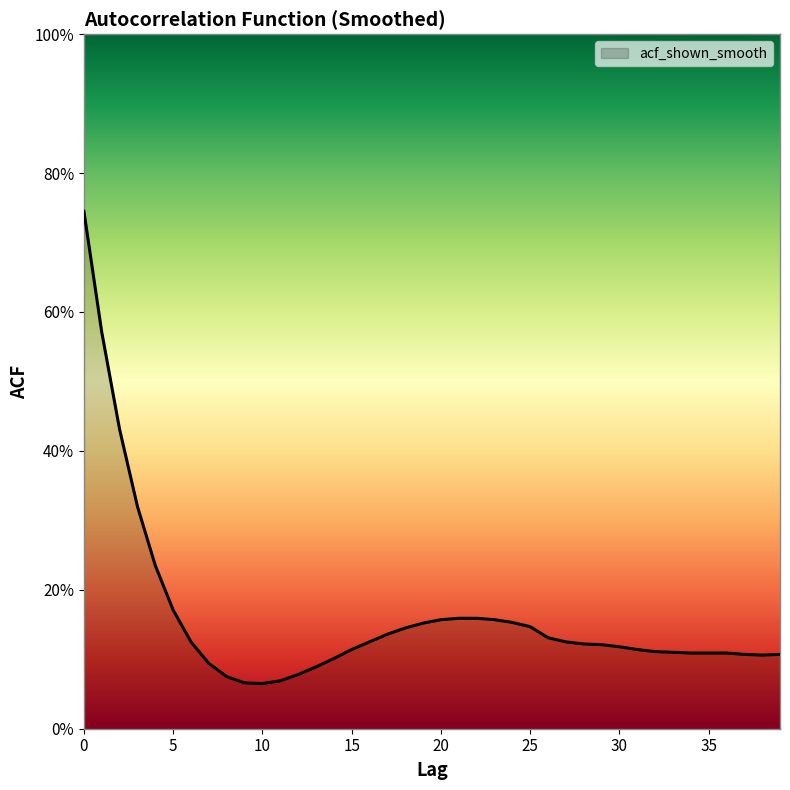

Where is the first local minimum?

10